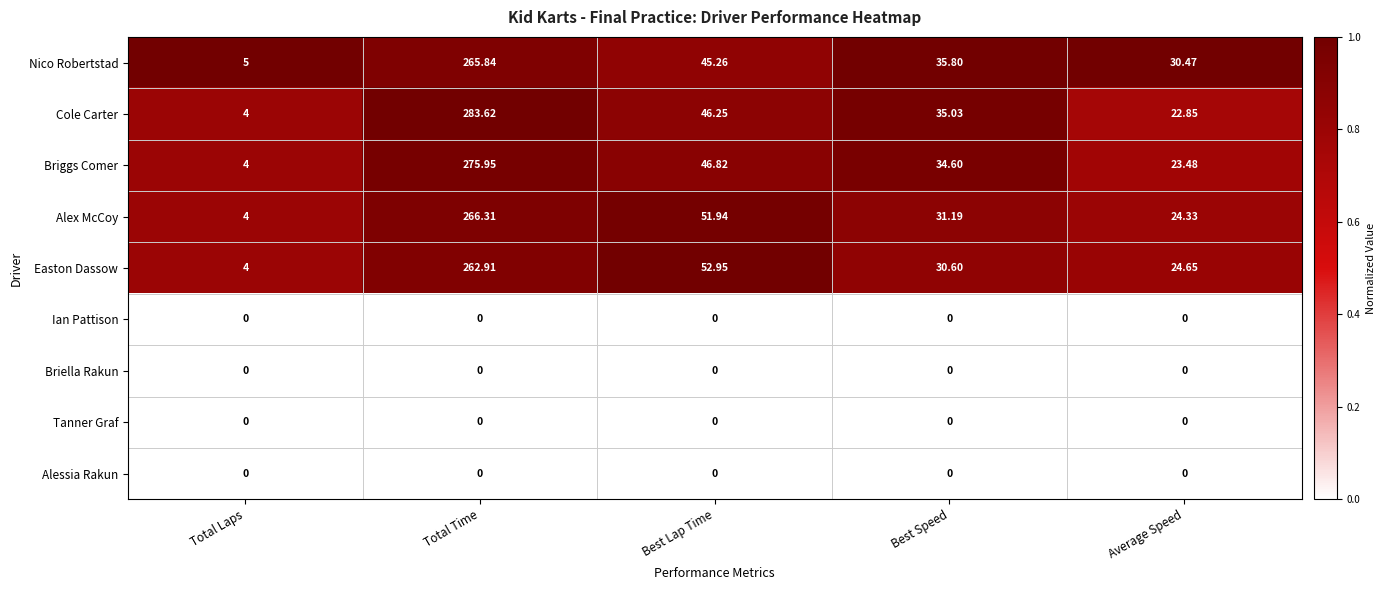

What is the total value across all series at Total Laps?

21.0